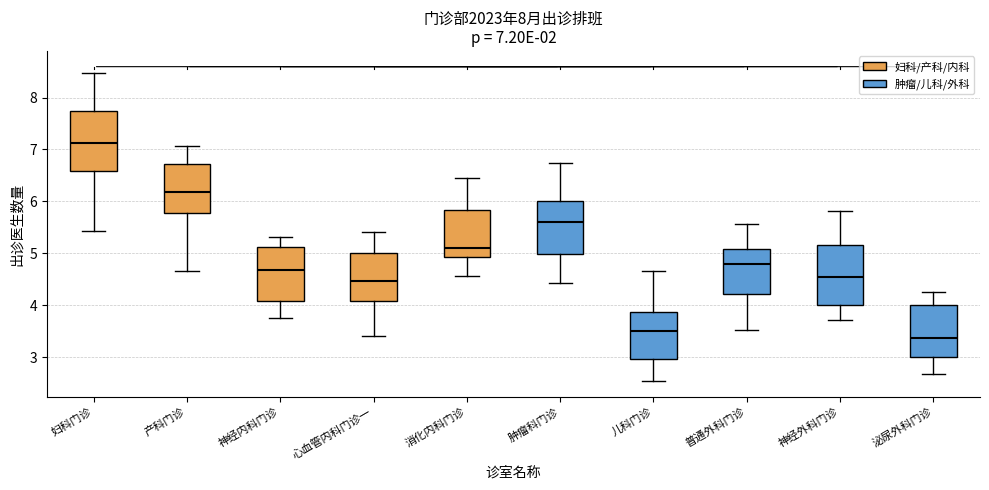

Which box's median line is the highest?

妇科门诊